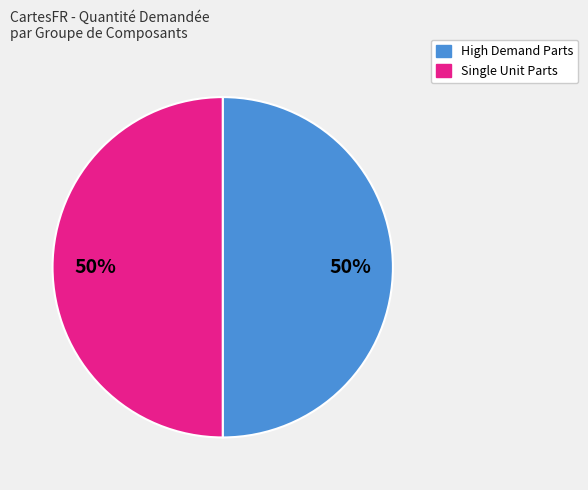

To the nearest percent, what is the average slice percentage?

50%